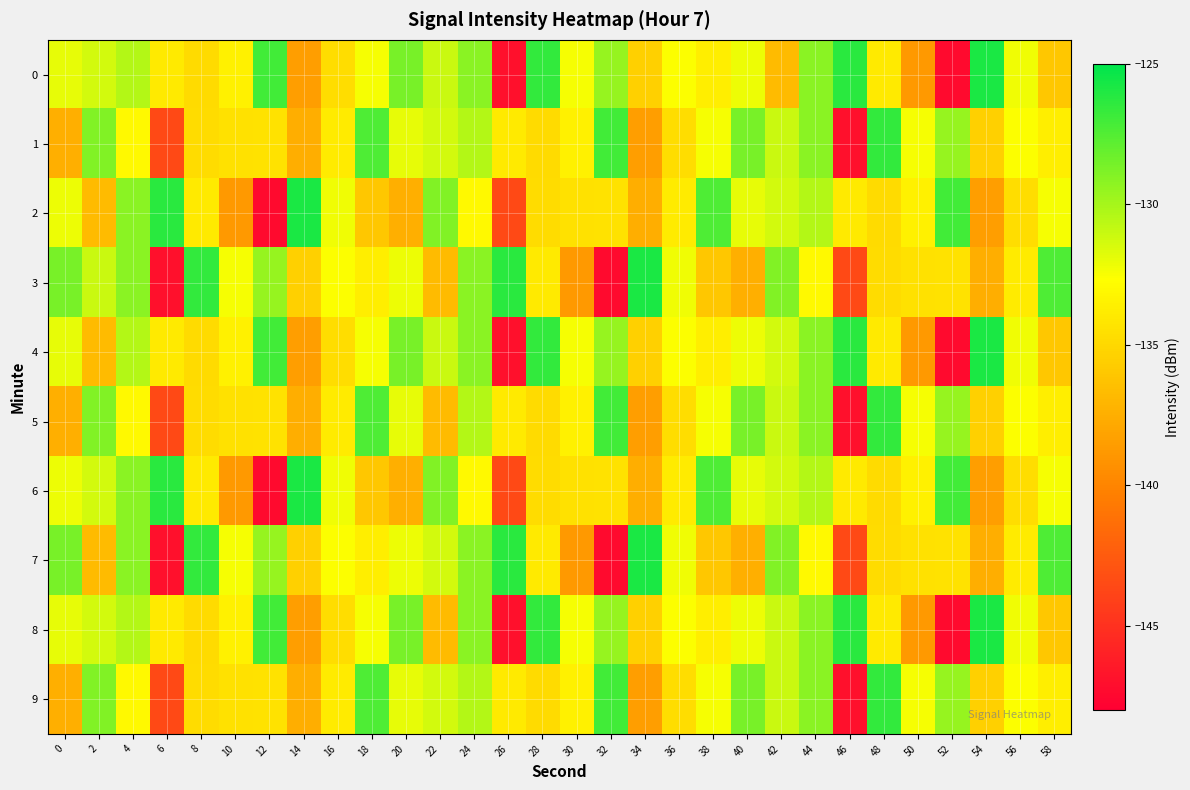

Reading left to right, transcribe all the data shown in this chart.

0: 0=-131.9	2=-131.3	4=-130.4	6=-133.9	8=-134.8	10=-133.5	12=-127.0	14=-138.5	16=-134.6	18=-132.5	20=-128.7	22=-131.0	24=-129.2	26=-147.0	28=-126.6	30=-132.5	32=-129.5	34=-135.4	36=-132.6	38=-133.7	40=-132.1	42=-136.8	44=-129.2	46=-126.3	48=-134.0	50=-138.8	52=-147.4	54=-125.8	56=-132.2	58=-136.0
1: 0=-137.4	2=-128.9	4=-133.0	6=-143.5	8=-134.7	10=-134.5	12=-134.4	14=-137.5	16=-133.9	18=-127.4	20=-131.9	22=-131.3	24=-130.4	26=-133.9	28=-134.8	30=-133.5	32=-127.0	34=-138.5	36=-134.6	38=-132.5	40=-128.7	42=-131.0	44=-129.2	46=-147.0	48=-126.6	50=-132.5	52=-129.5	54=-135.4	56=-132.6	58=-133.7
2: 0=-132.1	2=-136.8	4=-129.2	6=-126.3	8=-134.0	10=-138.8	12=-147.4	14=-125.8	16=-132.2	18=-136.0	20=-137.4	22=-128.9	24=-133.0	26=-143.5	28=-134.7	30=-134.5	32=-134.4	34=-137.5	36=-133.9	38=-127.4	40=-131.9	42=-131.3	44=-130.4	46=-133.9	48=-134.8	50=-133.5	52=-127.0	54=-138.5	56=-134.6	58=-132.5
3: 0=-128.7	2=-131.0	4=-129.2	6=-147.0	8=-126.6	10=-132.5	12=-129.5	14=-135.4	16=-132.6	18=-133.7	20=-132.1	22=-136.8	24=-129.2	26=-126.3	28=-134.0	30=-138.8	32=-147.4	34=-125.8	36=-132.2	38=-136.0	40=-137.4	42=-128.9	44=-133.0	46=-143.5	48=-134.7	50=-134.5	52=-134.4	54=-137.5	56=-133.9	58=-127.4
4: 0=-131.9	2=-136.8	4=-130.4	6=-133.9	8=-134.8	10=-133.5	12=-127.0	14=-138.5	16=-134.6	18=-132.5	20=-128.7	22=-131.0	24=-129.2	26=-147.0	28=-126.6	30=-132.5	32=-129.5	34=-135.4	36=-132.6	38=-133.7	40=-132.1	42=-131.3	44=-129.2	46=-126.3	48=-134.0	50=-138.8	52=-147.4	54=-125.8	56=-132.2	58=-136.0
5: 0=-137.4	2=-128.9	4=-133.0	6=-143.5	8=-134.7	10=-134.5	12=-134.4	14=-137.5	16=-133.9	18=-127.4	20=-131.9	22=-136.8	24=-130.4	26=-133.9	28=-134.8	30=-133.5	32=-127.0	34=-138.5	36=-134.6	38=-132.5	40=-128.7	42=-131.0	44=-129.2	46=-147.0	48=-126.6	50=-132.5	52=-129.5	54=-135.4	56=-132.6	58=-133.7
6: 0=-132.1	2=-131.3	4=-129.2	6=-126.3	8=-134.0	10=-138.8	12=-147.4	14=-125.8	16=-132.2	18=-136.0	20=-137.4	22=-128.9	24=-133.0	26=-143.5	28=-134.7	30=-134.5	32=-134.4	34=-137.5	36=-133.9	38=-127.4	40=-131.9	42=-131.3	44=-130.4	46=-133.9	48=-134.8	50=-133.5	52=-127.0	54=-138.5	56=-134.6	58=-132.5
7: 0=-128.7	2=-136.8	4=-129.2	6=-147.0	8=-126.6	10=-132.5	12=-129.5	14=-135.4	16=-132.6	18=-133.7	20=-132.1	22=-131.3	24=-129.2	26=-126.3	28=-134.0	30=-138.8	32=-147.4	34=-125.8	36=-132.2	38=-136.0	40=-137.4	42=-128.9	44=-133.0	46=-143.5	48=-134.7	50=-134.5	52=-134.4	54=-137.5	56=-133.9	58=-127.4
8: 0=-131.9	2=-131.3	4=-130.4	6=-133.9	8=-134.8	10=-133.5	12=-127.0	14=-138.5	16=-134.6	18=-132.5	20=-128.7	22=-136.8	24=-129.2	26=-147.0	28=-126.6	30=-132.5	32=-129.5	34=-135.4	36=-132.6	38=-133.7	40=-132.1	42=-131.0	44=-129.2	46=-126.3	48=-134.0	50=-138.8	52=-147.4	54=-125.8	56=-132.2	58=-136.0
9: 0=-137.4	2=-128.9	4=-133.0	6=-143.5	8=-134.7	10=-134.5	12=-134.4	14=-137.5	16=-133.9	18=-127.4	20=-131.9	22=-131.3	24=-130.4	26=-133.9	28=-134.8	30=-133.5	32=-127.0	34=-138.5	36=-134.6	38=-132.5	40=-128.7	42=-131.0	44=-129.2	46=-147.0	48=-126.6	50=-132.5	52=-129.5	54=-135.4	56=-132.6	58=-133.7